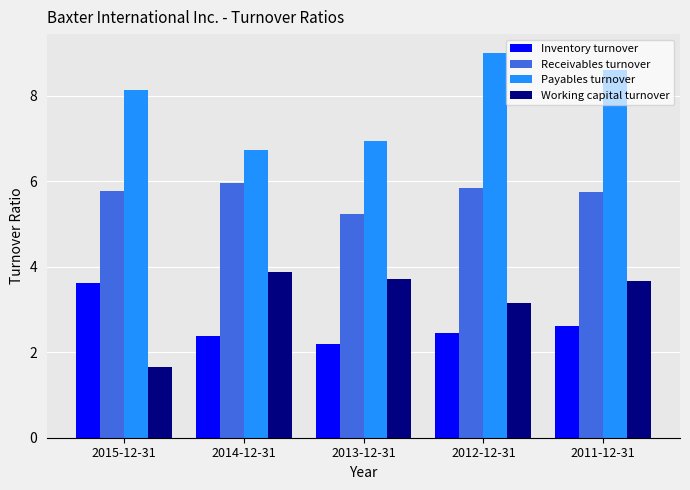

What is the label of the 5th bar from the left?

2011-12-31